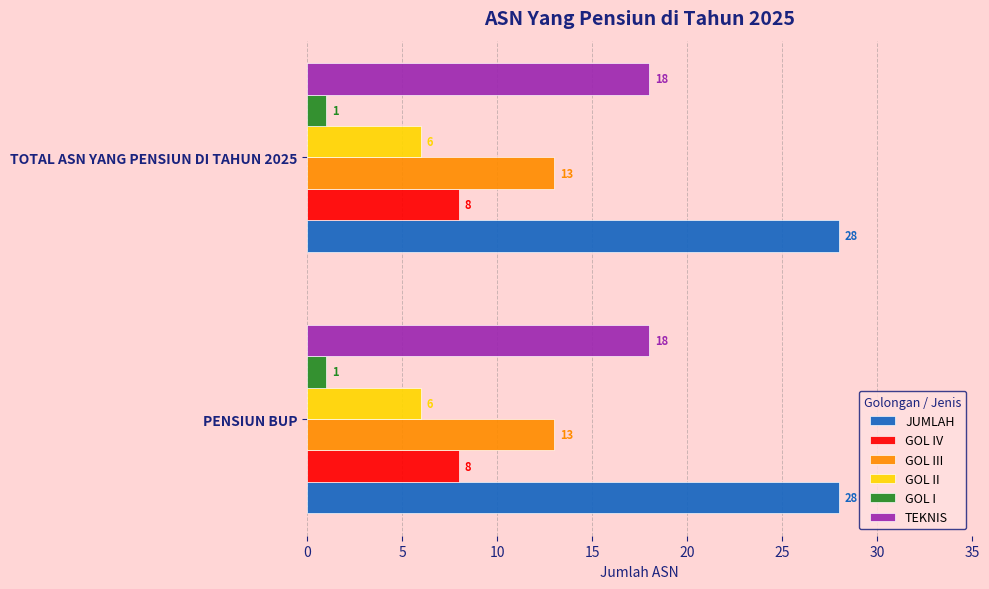

What is the average value of the GOL II series?

6